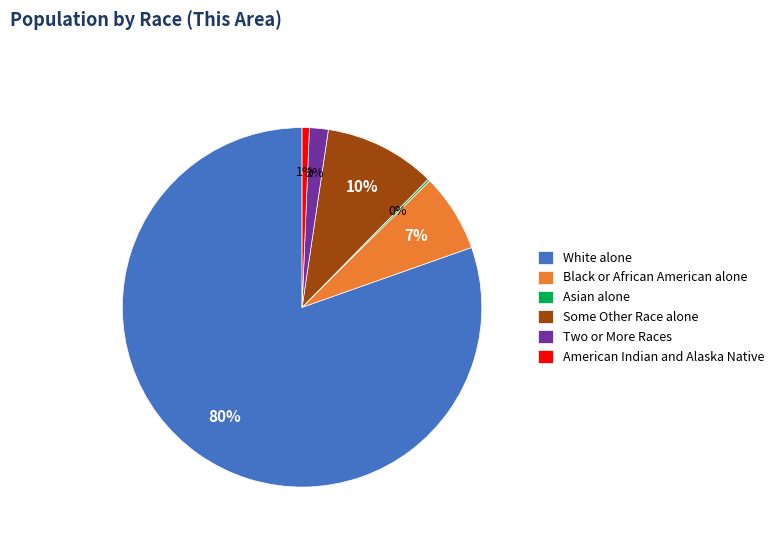

Which slice is the largest?

White alone